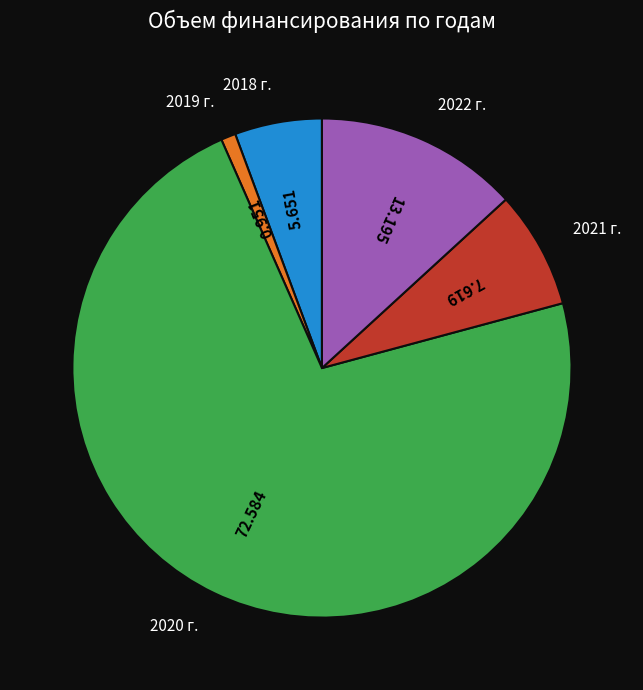

What is the largest slice in the pie chart?

2020 г.